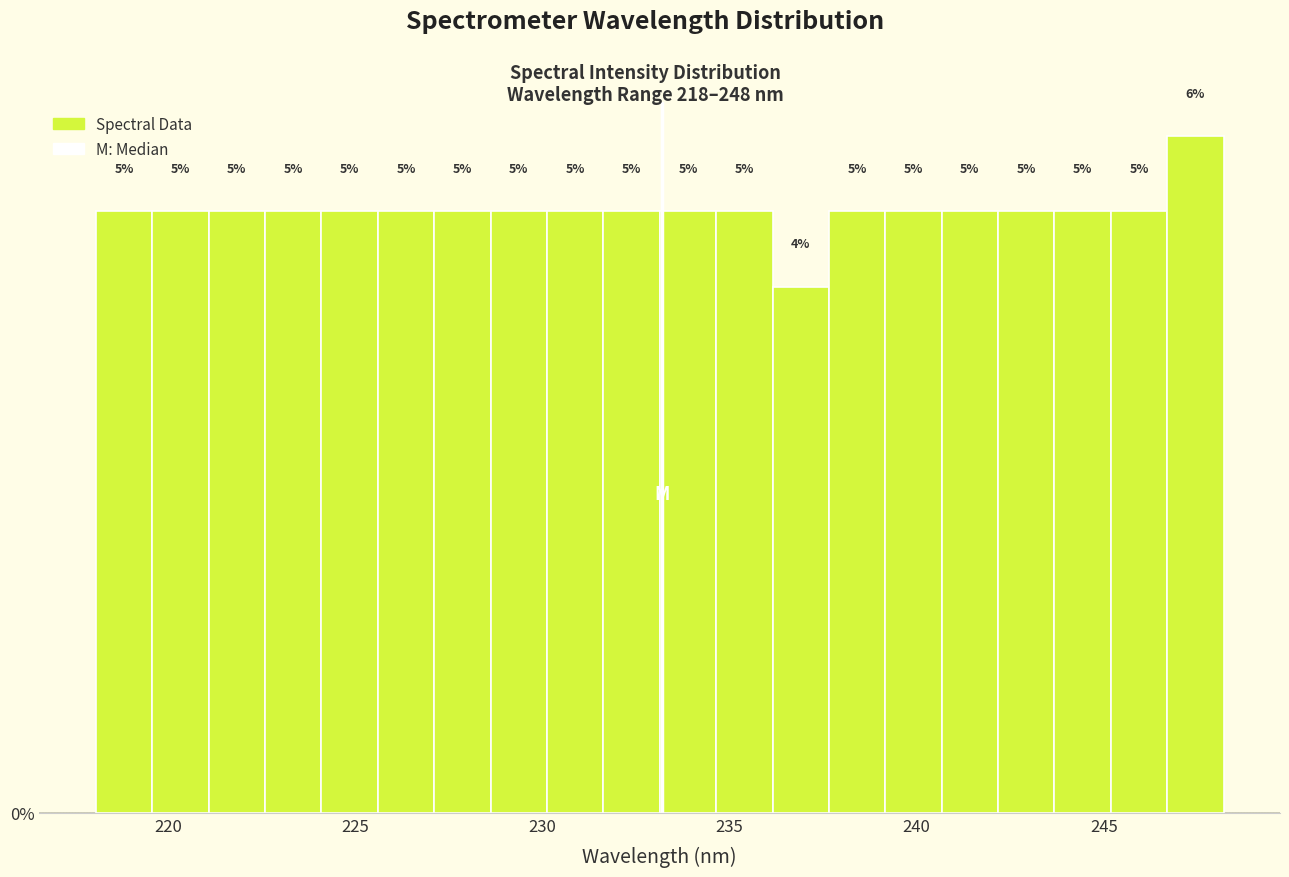

Around what value on the x-axis is the tallest bar? Give the approximate position of its centre, as read against the axis.

247.5